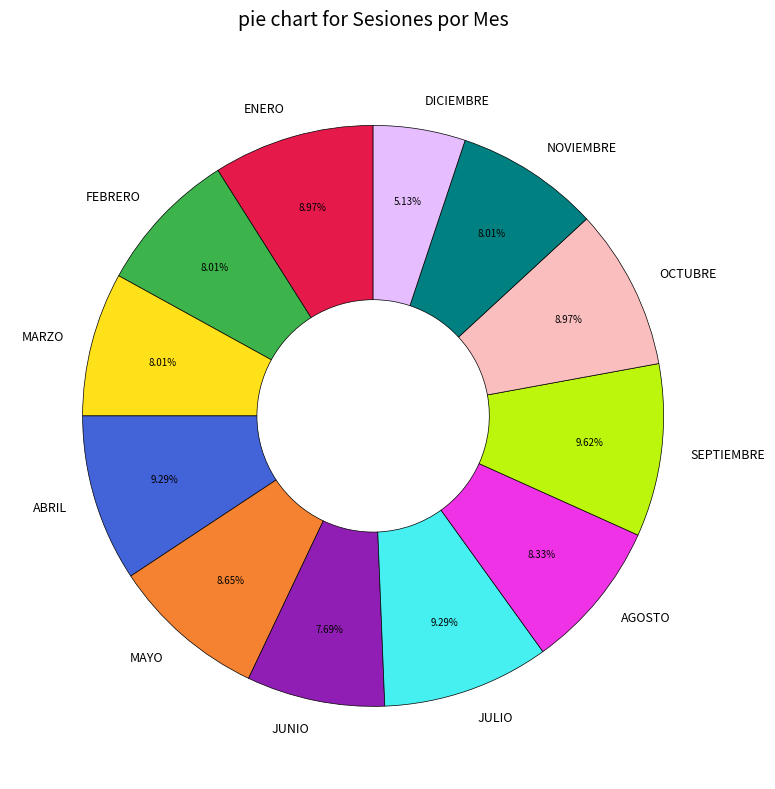

How many slices are in this pie chart?

12